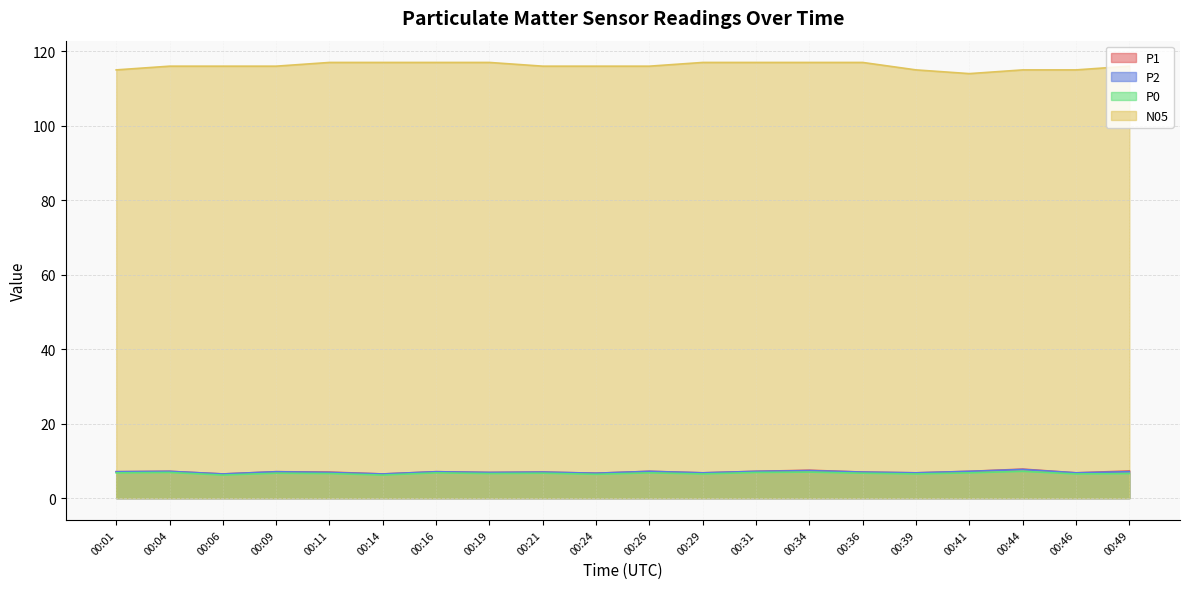

At which label is P1 closest to 7?

00:11